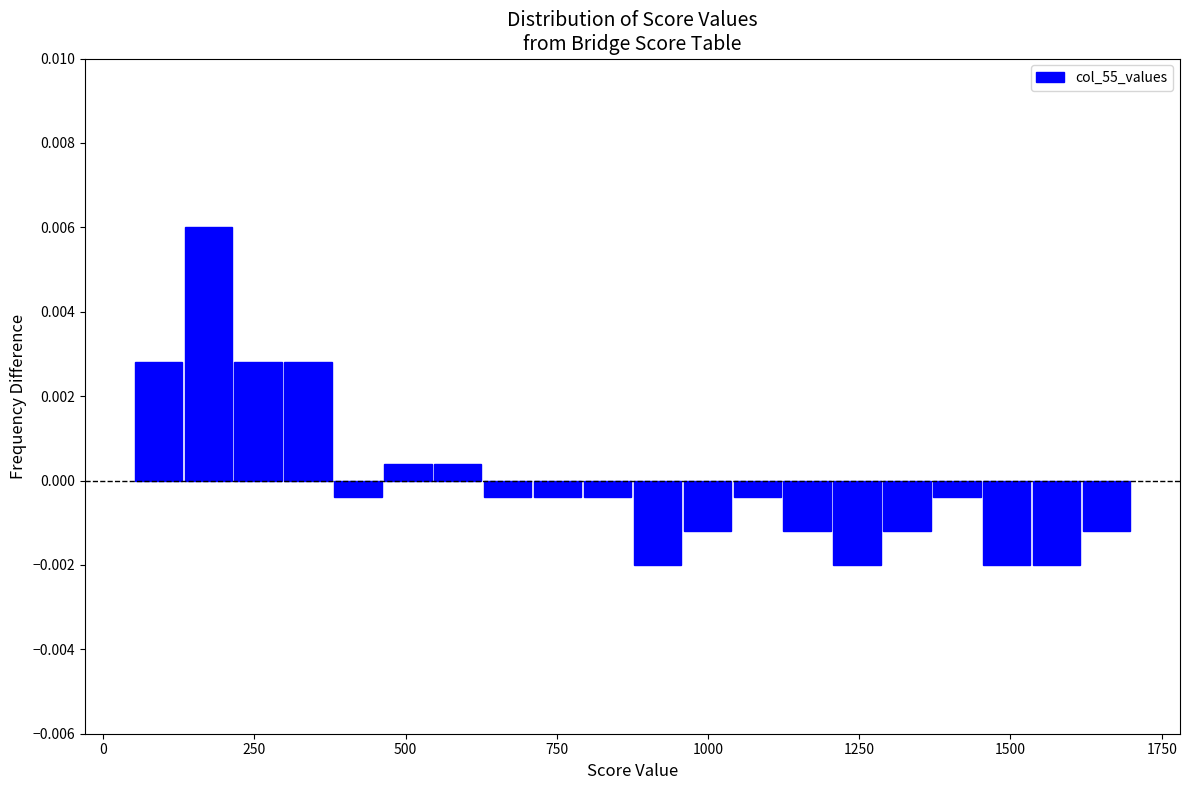

Read against the x-axis, roughly where is the centre of the tallest bar?

150